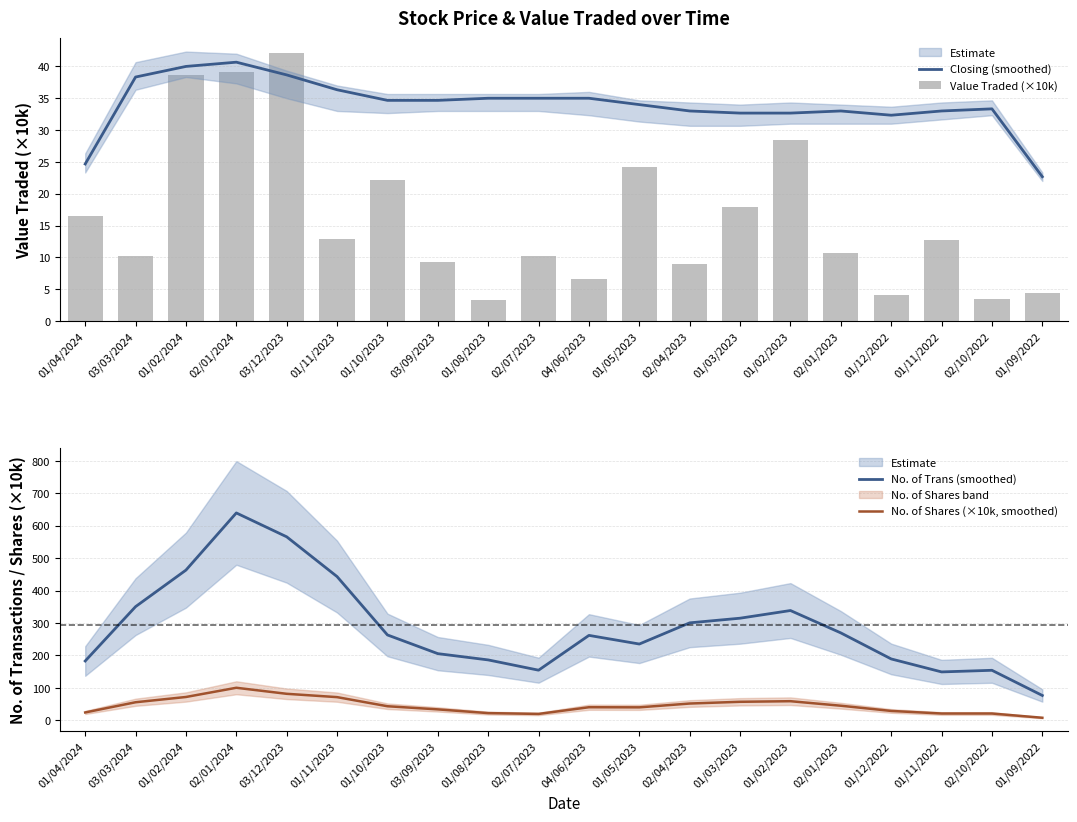

At which category is the sum across all series the highest?

02/01/2024